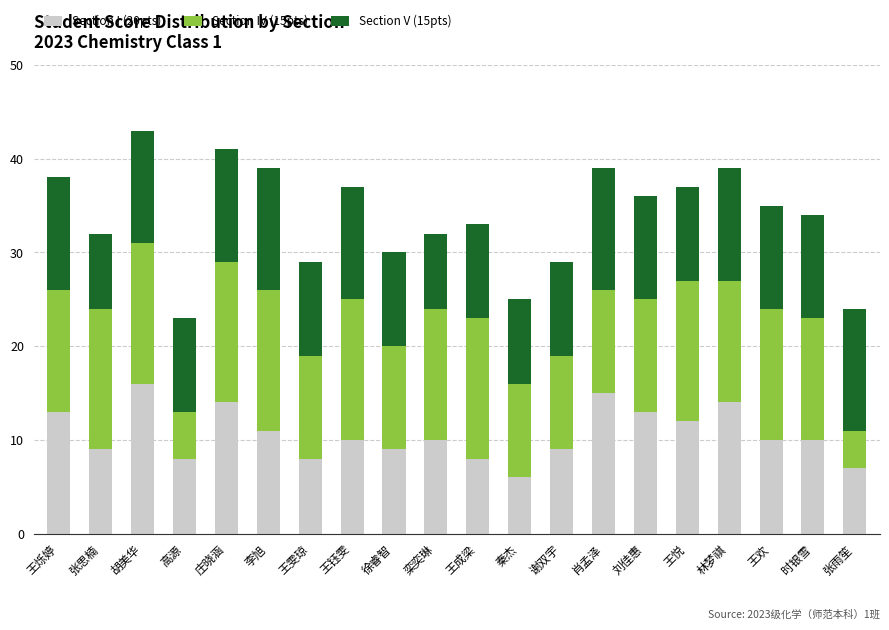

Is it true that Section I (20pts) equals 10 at 时银雪?

True